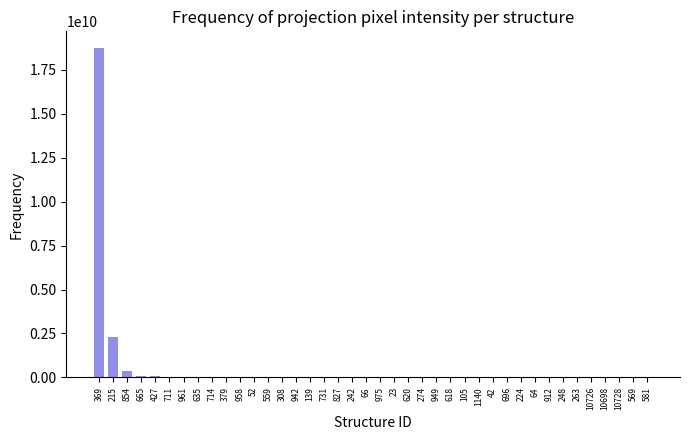

Are the bars horizontal?

No